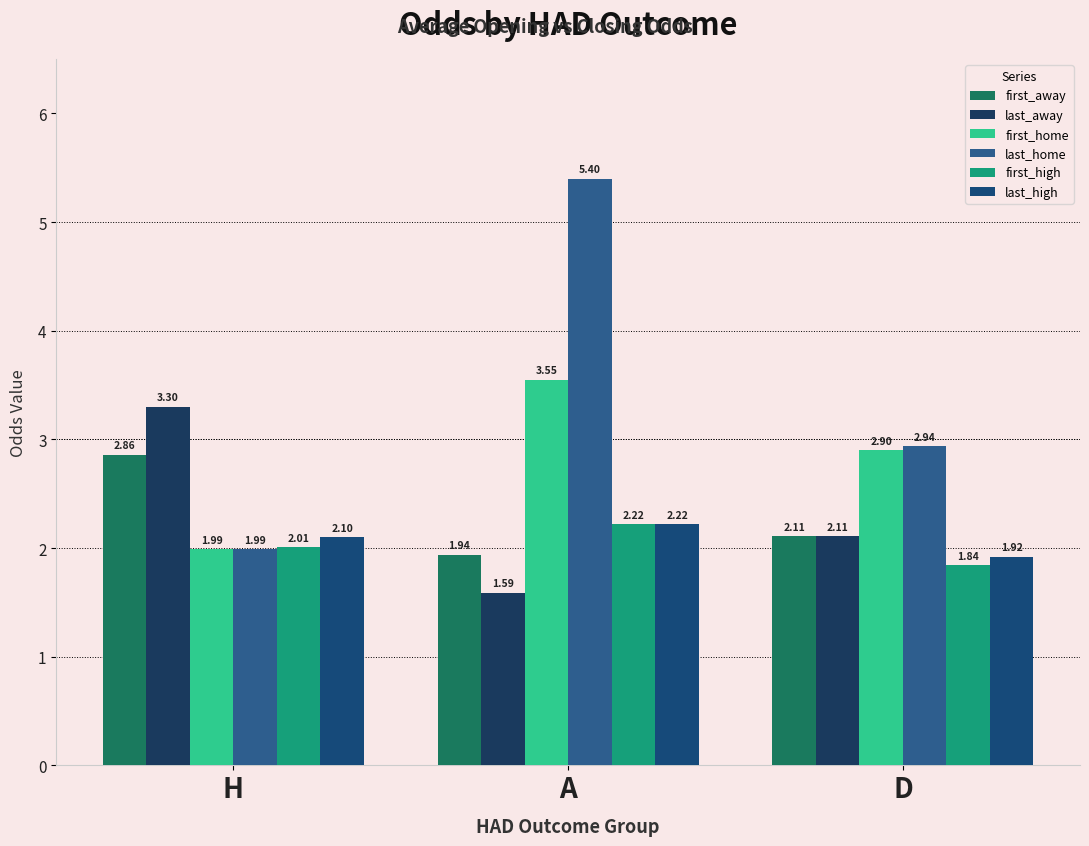

At which label is last_away closest to 2?

D